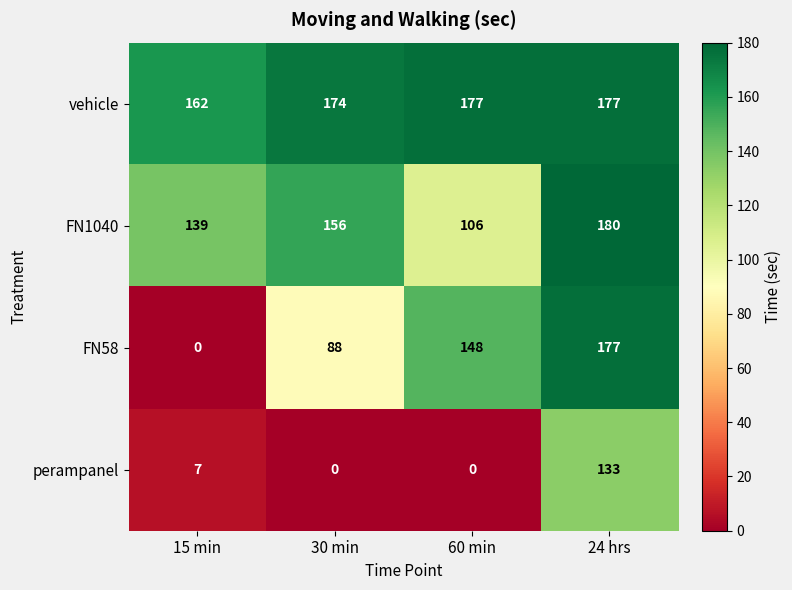

How many FN1040 values are between 139 and 180?

3